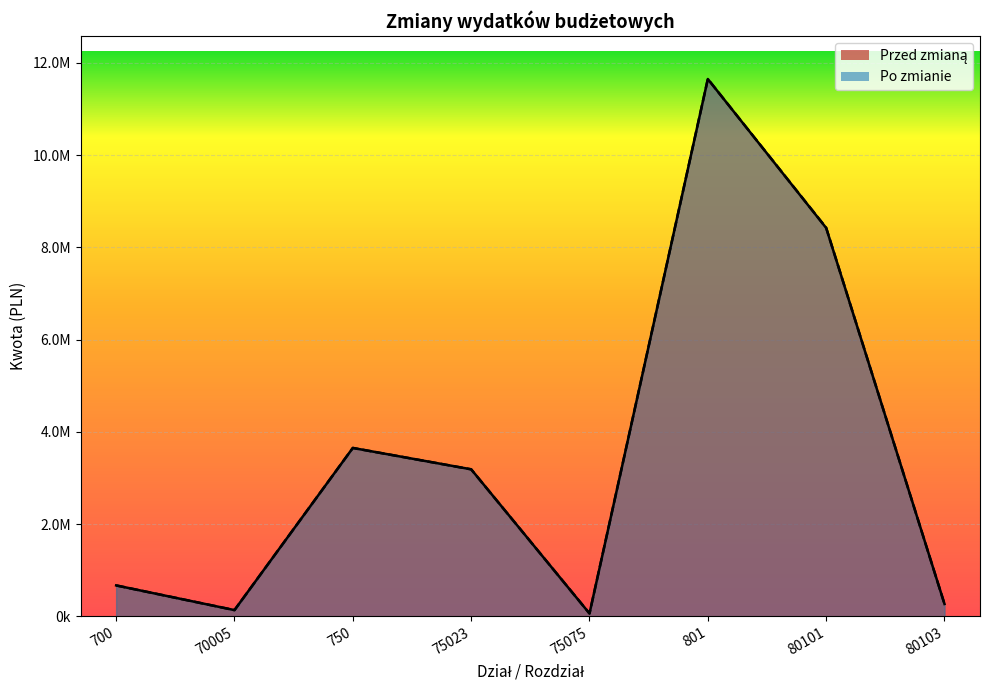

What are all the series names shown in the legend?

Po zmianie, Przed zmianą